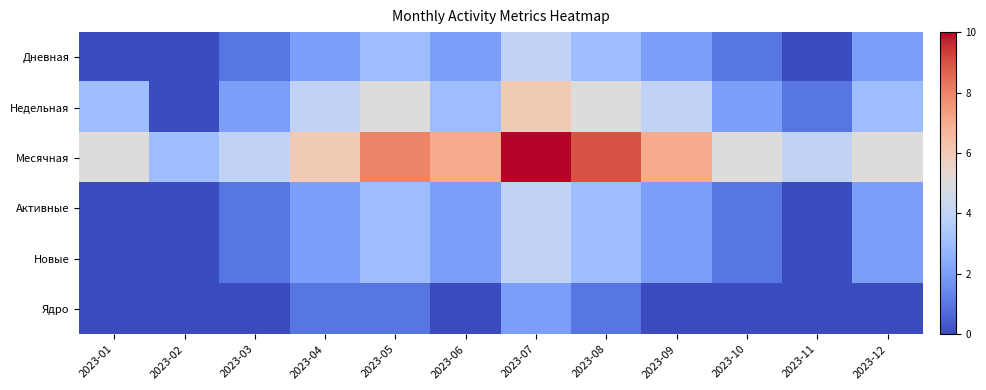

Reading right to left, extract all data points from this chart.

Дневная: 2023-12=2	2023-11=0	2023-10=1	2023-09=2	2023-08=3	2023-07=4	2023-06=2	2023-05=3	2023-04=2	2023-03=1	2023-02=0	2023-01=0
Недельная: 2023-12=3	2023-11=1	2023-10=2	2023-09=4	2023-08=5	2023-07=6	2023-06=3	2023-05=5	2023-04=4	2023-03=2	2023-02=0	2023-01=3
Месячная: 2023-12=5	2023-11=4	2023-10=5	2023-09=7	2023-08=9	2023-07=10	2023-06=7	2023-05=8	2023-04=6	2023-03=4	2023-02=3	2023-01=5
Активные: 2023-12=2	2023-11=0	2023-10=1	2023-09=2	2023-08=3	2023-07=4	2023-06=2	2023-05=3	2023-04=2	2023-03=1	2023-02=0	2023-01=0
Новые: 2023-12=2	2023-11=0	2023-10=1	2023-09=2	2023-08=3	2023-07=4	2023-06=2	2023-05=3	2023-04=2	2023-03=1	2023-02=0	2023-01=0
Ядро: 2023-12=0	2023-11=0	2023-10=0	2023-09=0	2023-08=1	2023-07=2	2023-06=0	2023-05=1	2023-04=1	2023-03=0	2023-02=0	2023-01=0